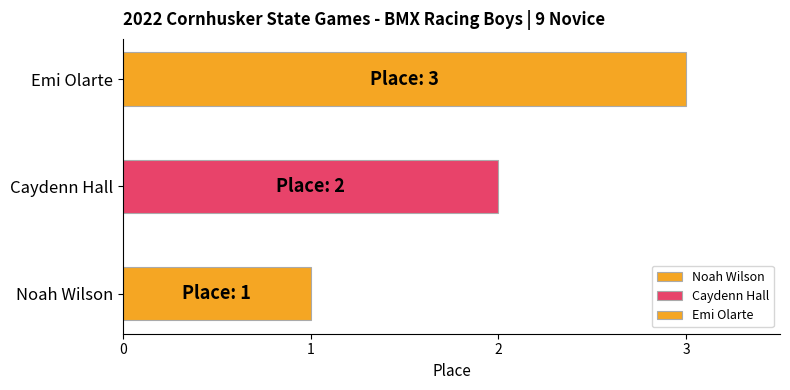

What is the label of the 3rd bar from the left?

Emi Olarte